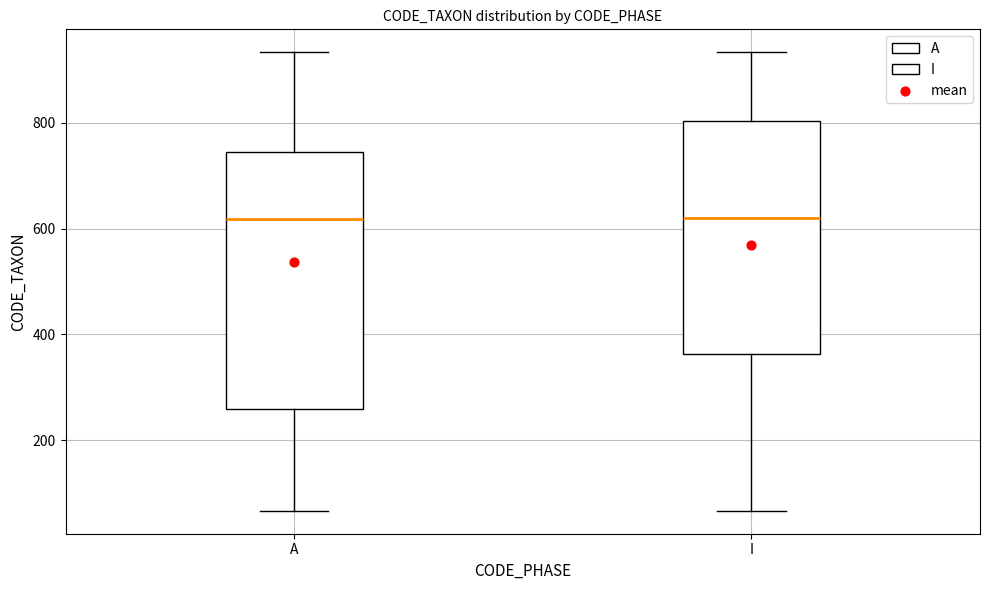

Where does the lower whisker of the box for I end on the y-axis? The values are not printed on the chart, so give them approximately, as read against the axis.

60